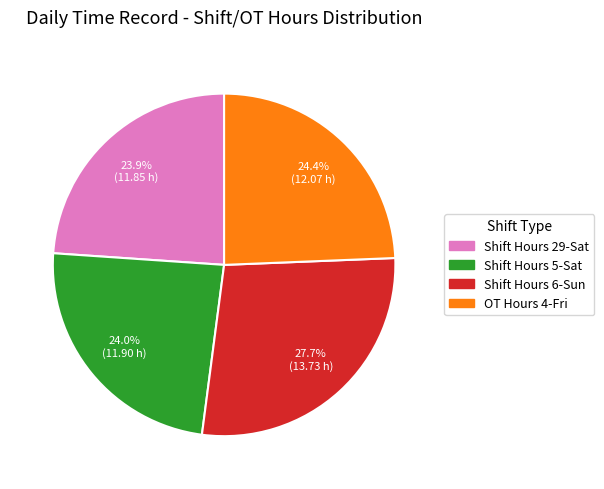

Is there a majority slice in this chart?

No